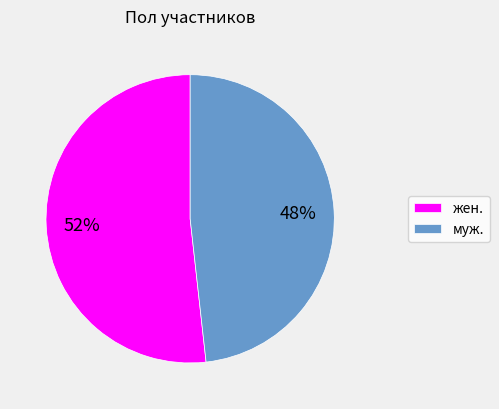

To the nearest percent, what percentage of the pie is муж.?

48%